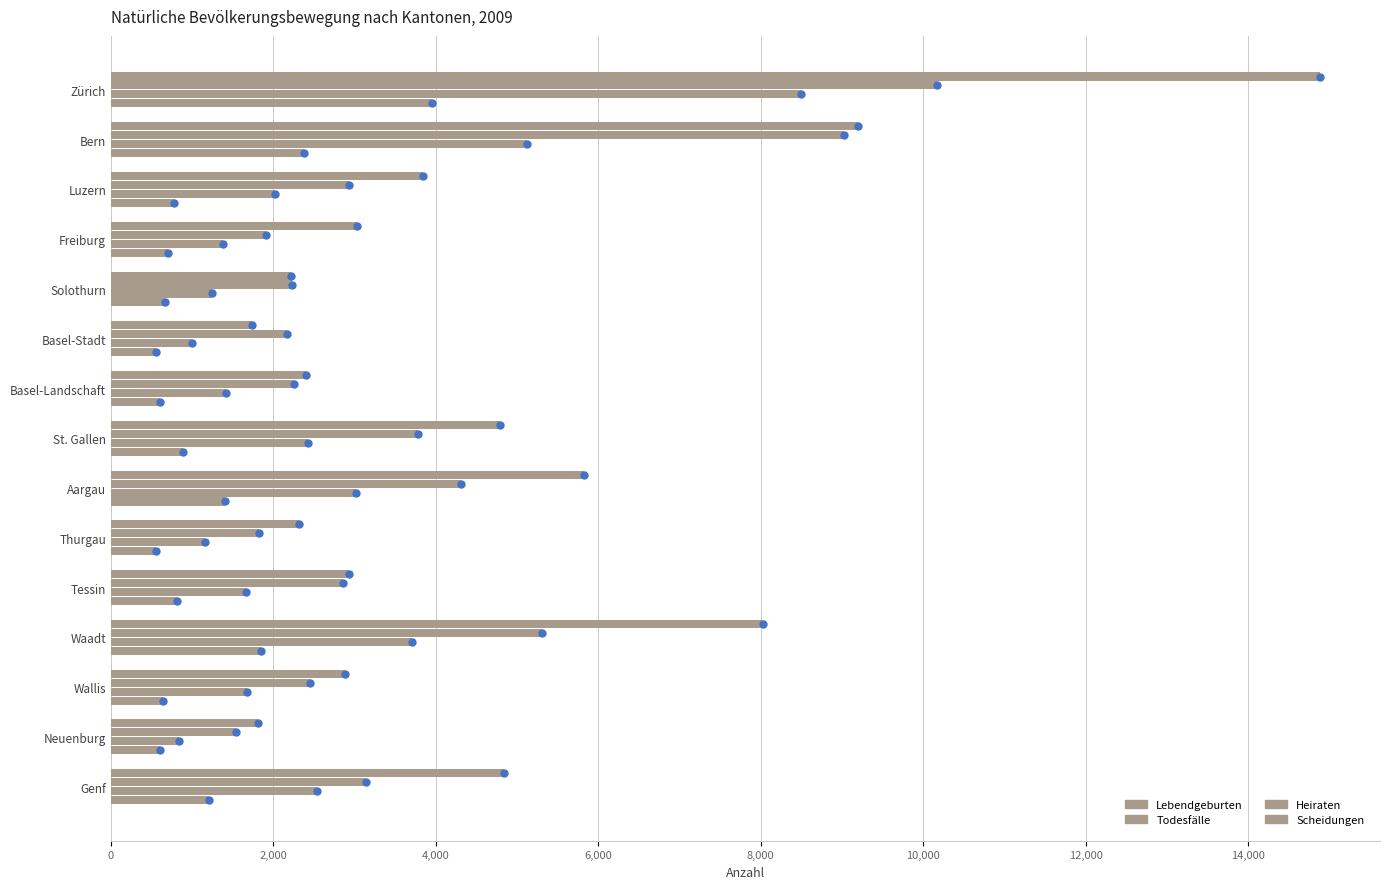

Which series has the largest Y range (max minus min)?

Lebendgeburten